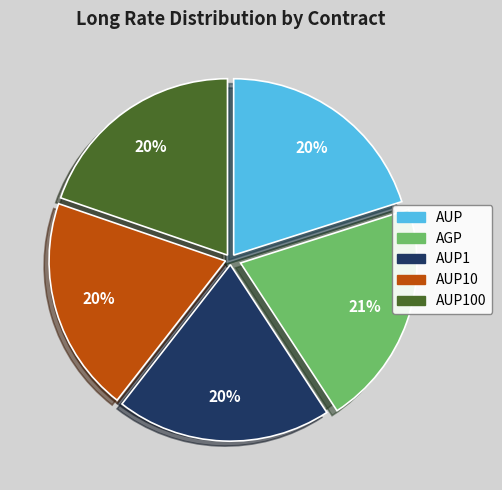

Is AUP100 the majority of the pie?

No